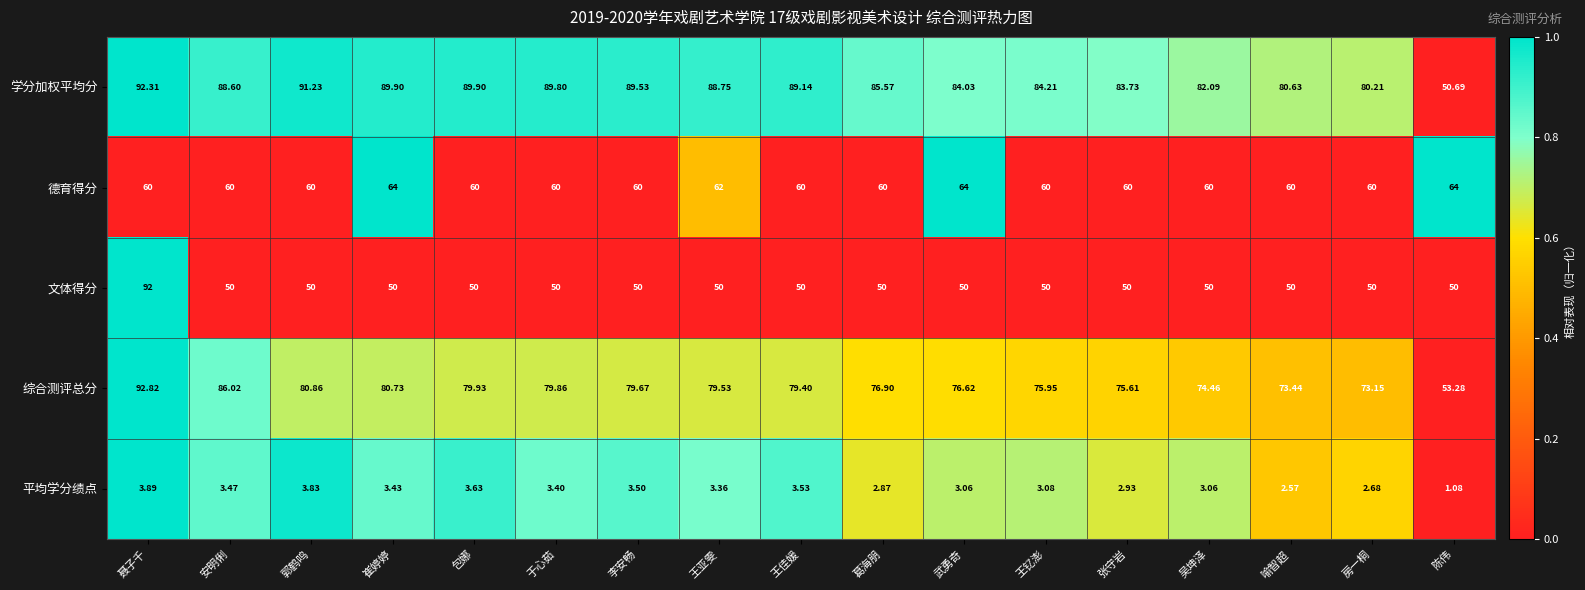

What is the difference between the highest and lowest values at 陈伟?

62.9